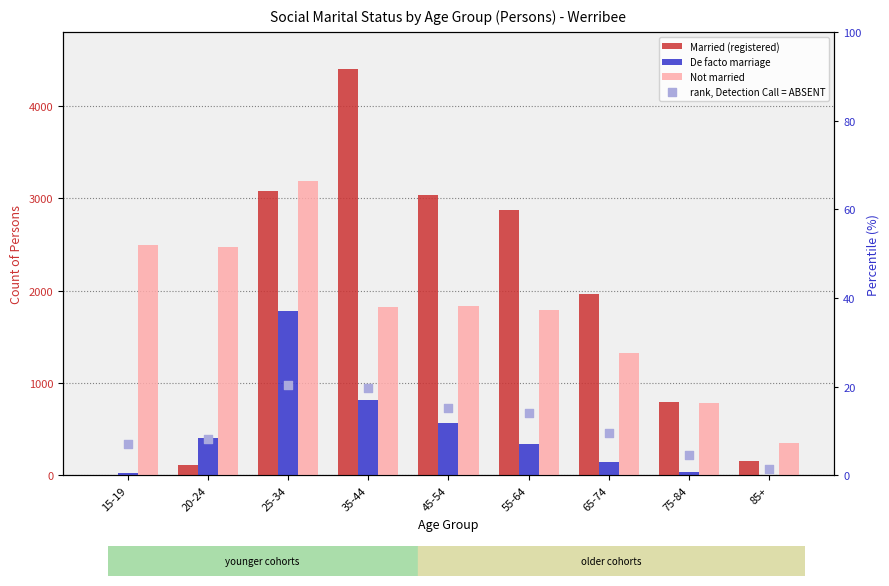

Which series has the widest spread of Y values?

Married (registered)